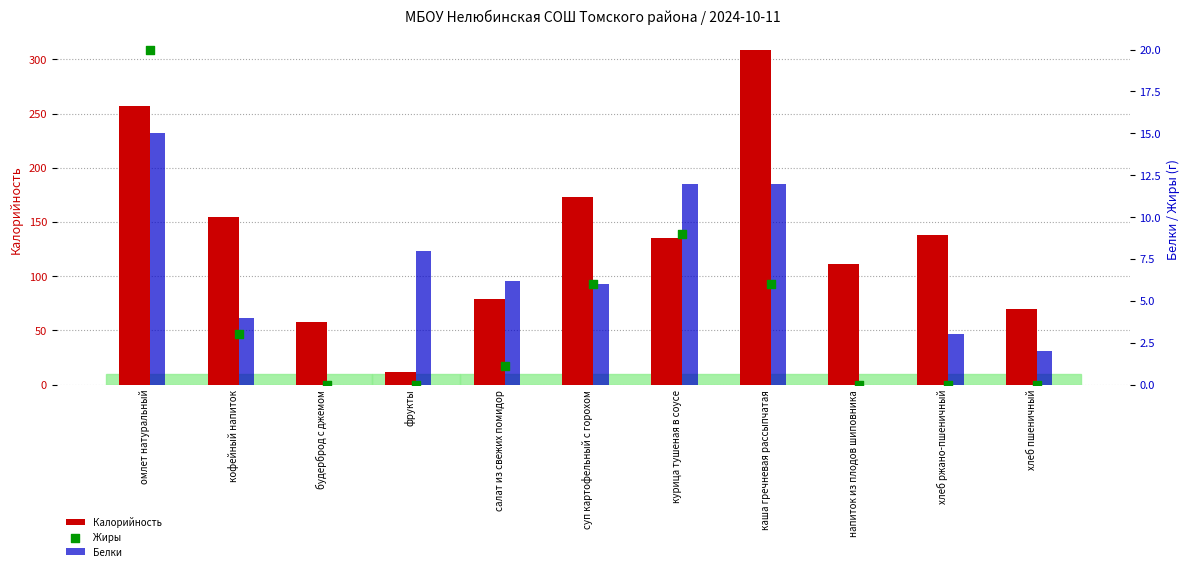

Which series reaches the maximum Y coordinate?

Калорийность